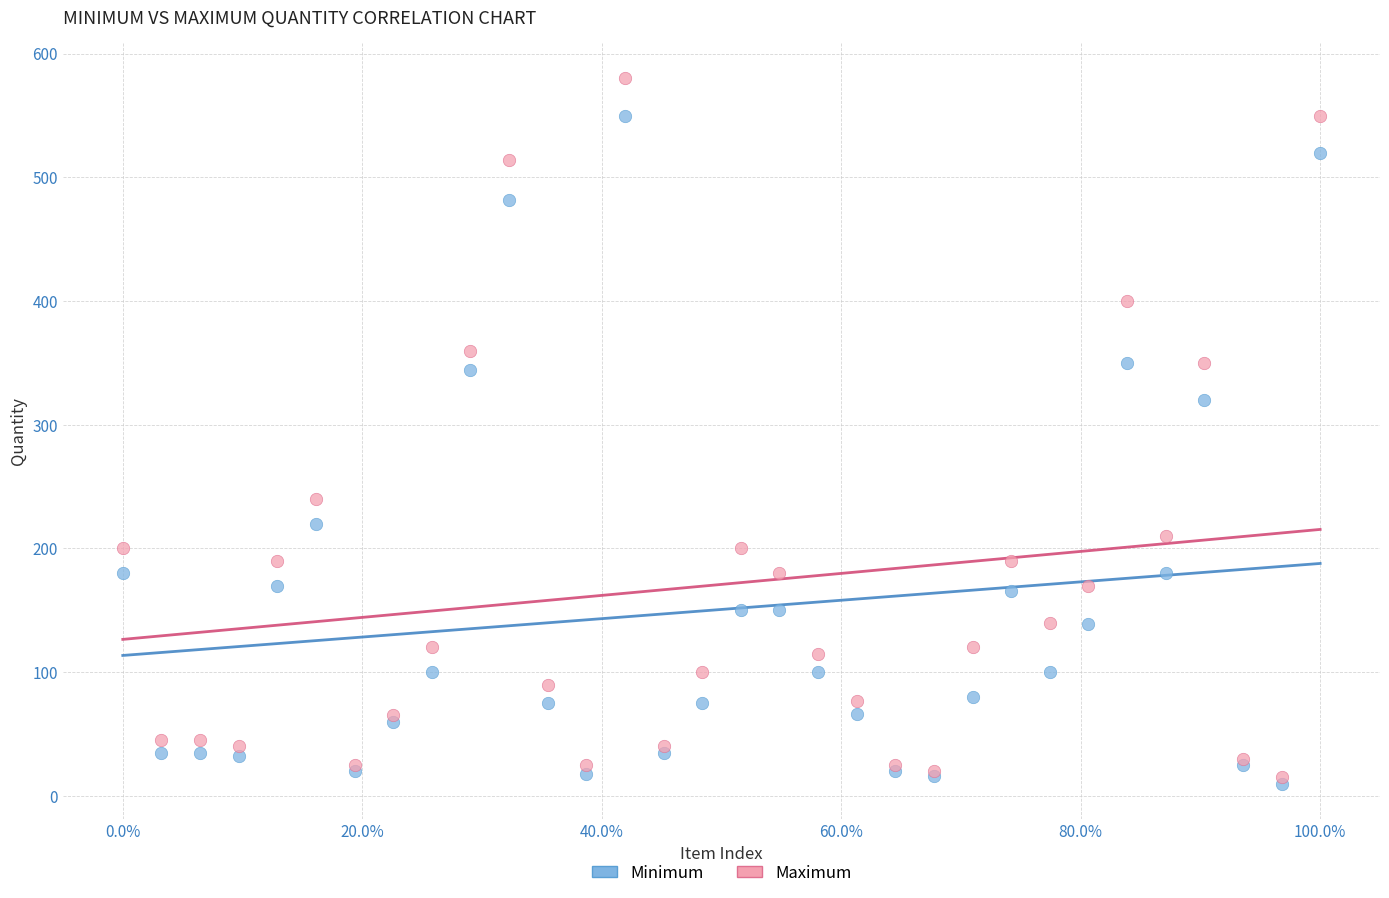

Which series has the largest Y range (max minus min)?

Maximum